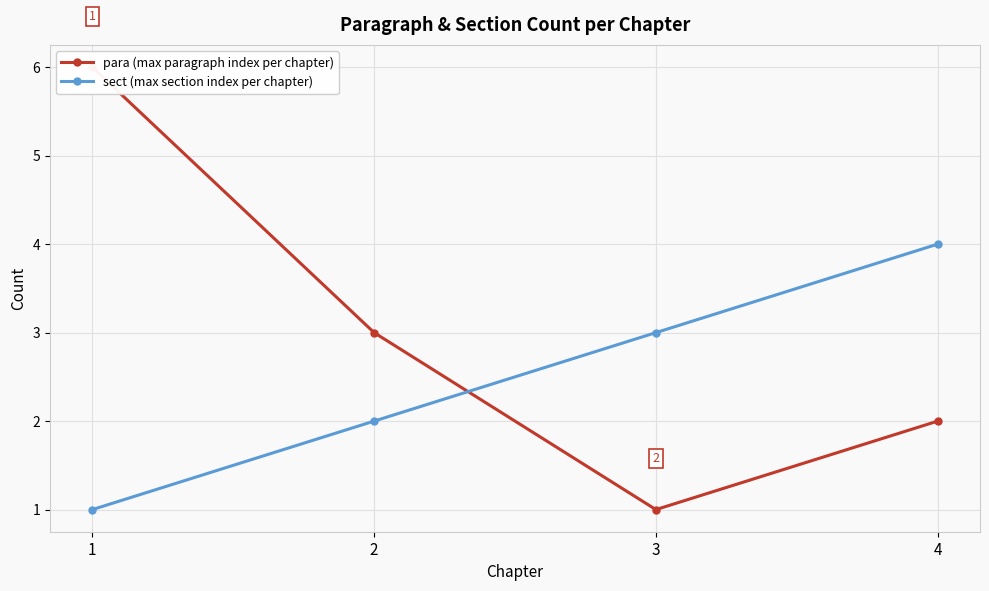

Reading left to right, what are all the values shown in this chart?

para (max paragraph index per chapter): 1=6	2=3	3=1	4=2
sect (max section index per chapter): 1=1	2=2	3=3	4=4